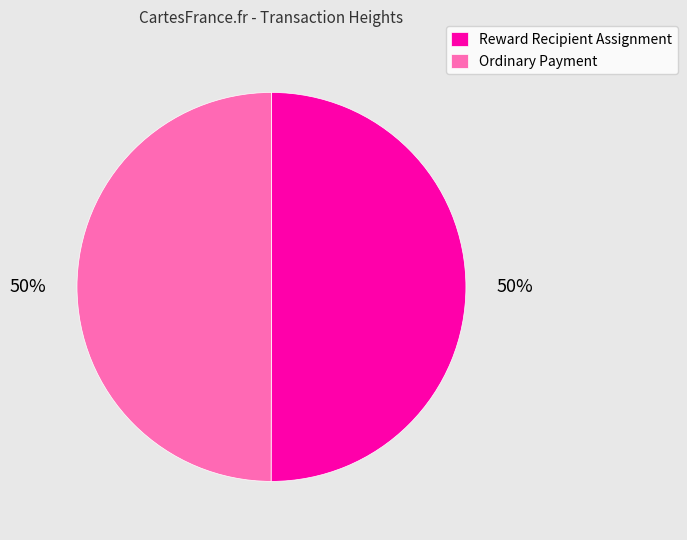

Approximately how many times larger is the value at Ordinary Payment compared to Reward Recipient Assignment?

1.0